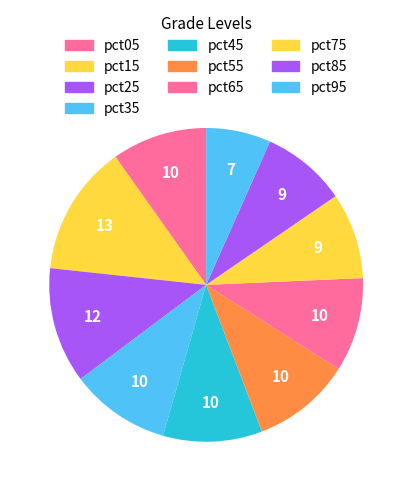

Does any single category account for the majority?

No